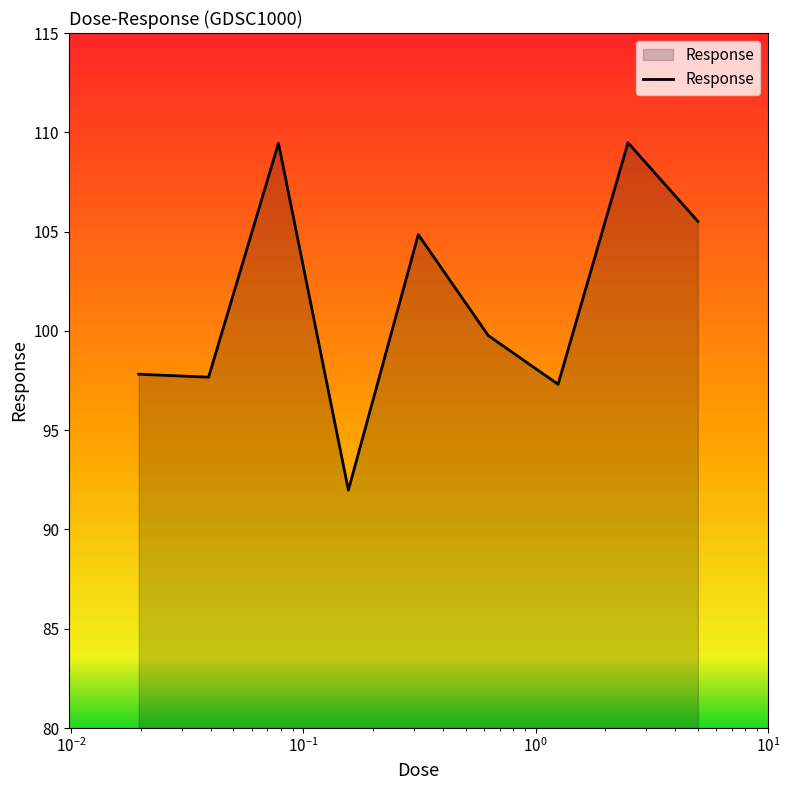

What is the minimum value shown in the chart?

92.0